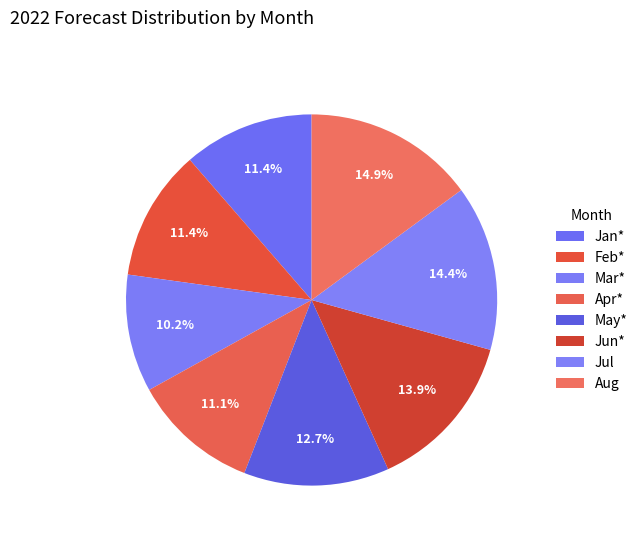

Count the number of slices in the pie.

8